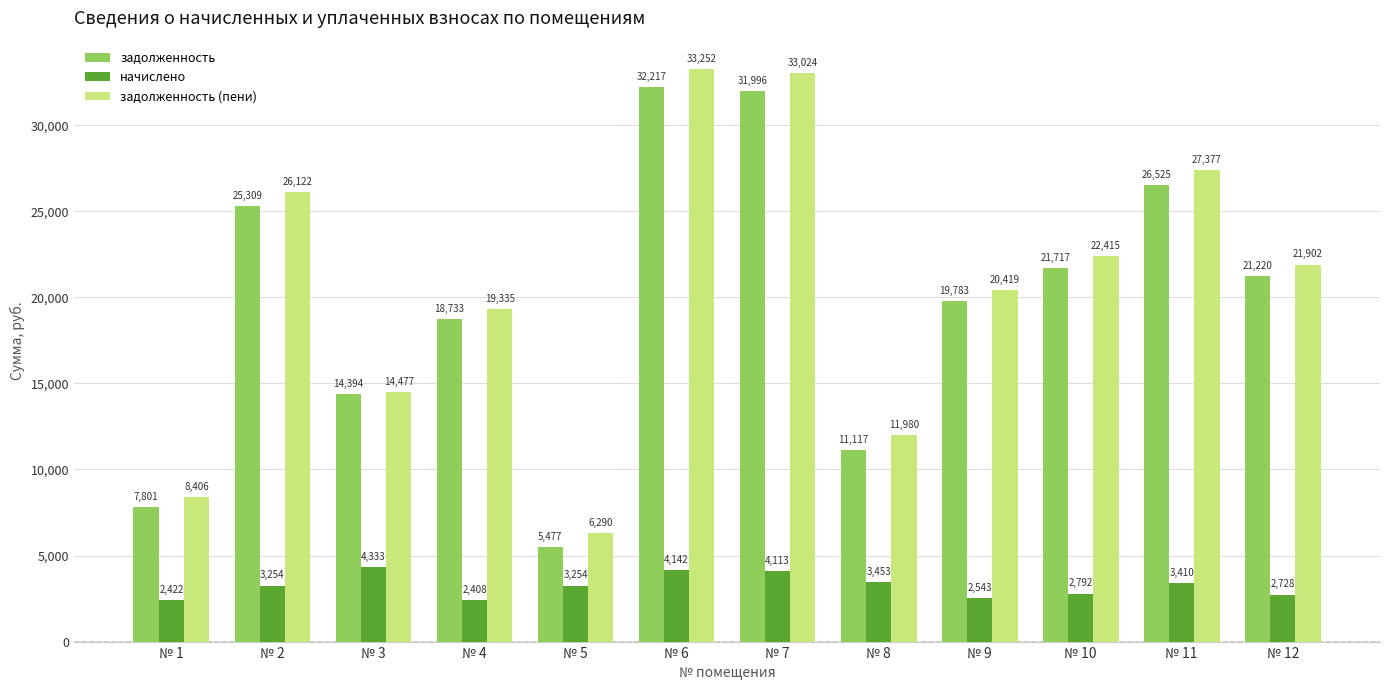

Where does the задолженность (пени) series first go above 21901?

№ 2